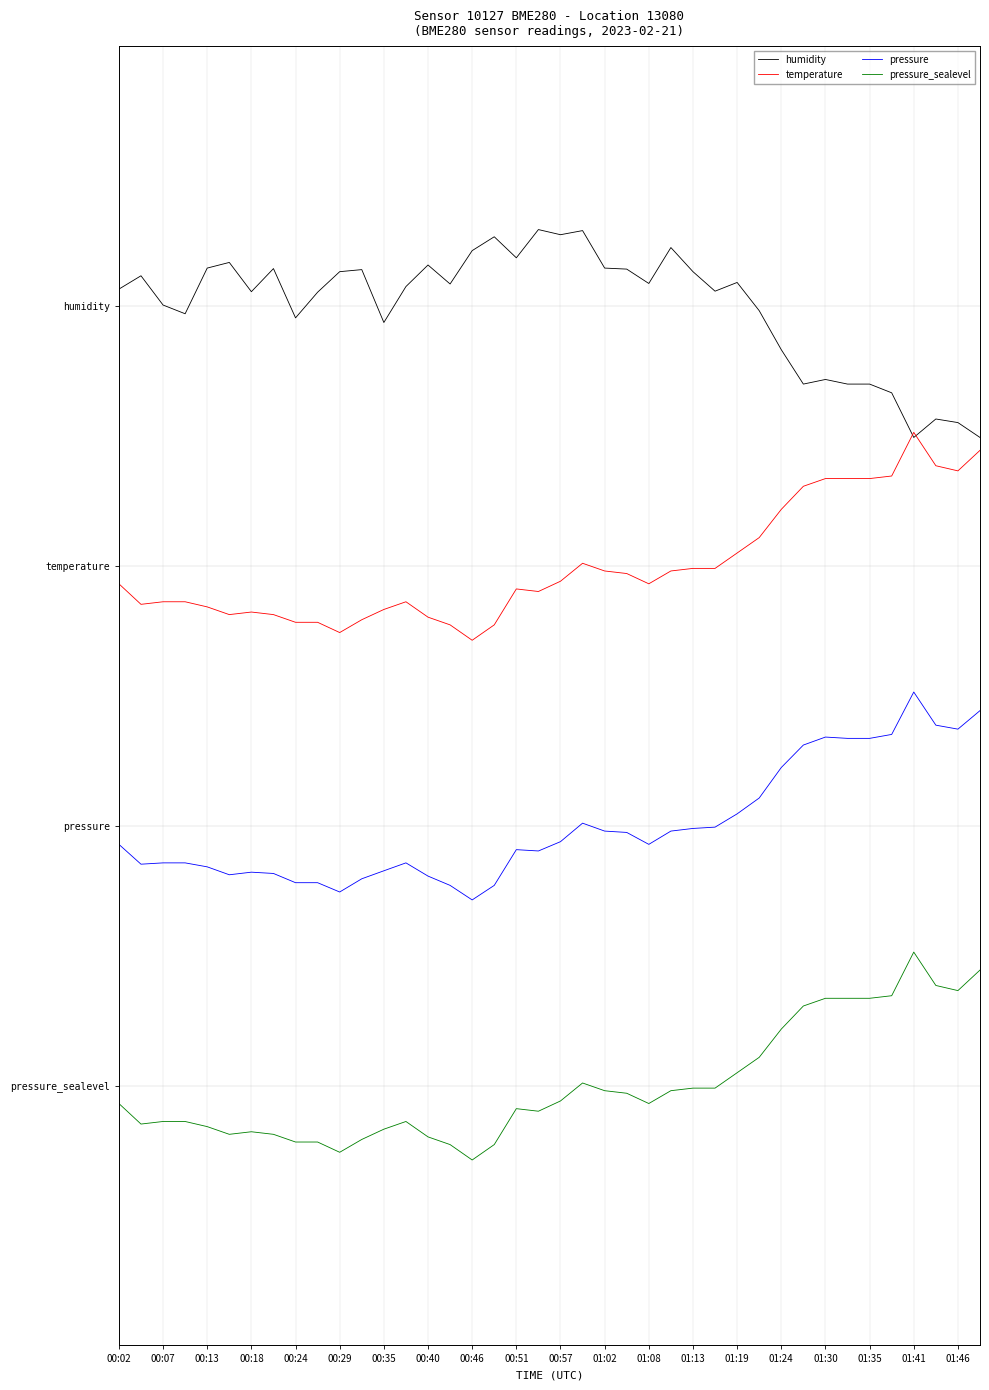

What are all the series names shown in the legend?

humidity, temperature, pressure, pressure_sealevel